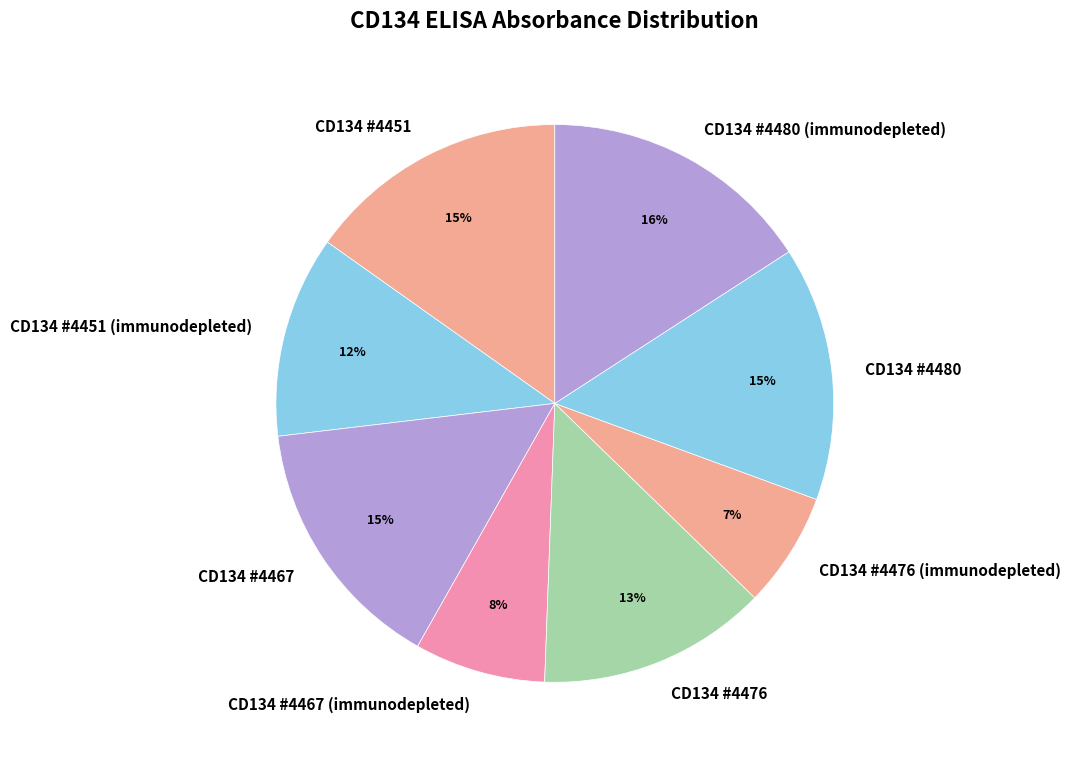

Is there any slice that represents more than half of the pie?

No